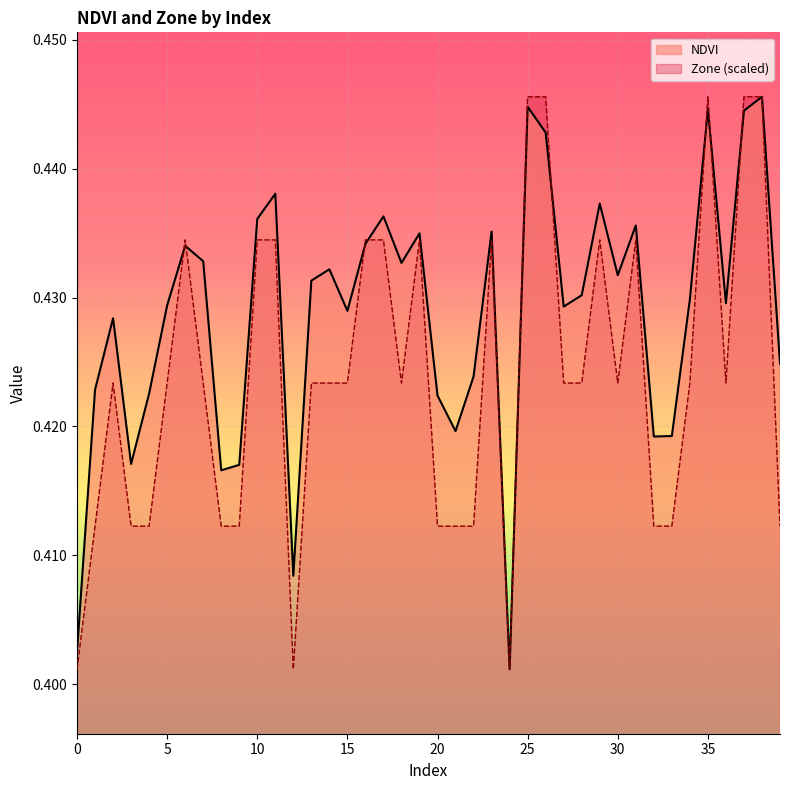

True or false: Zone has a value of 0.6 at 22.

False